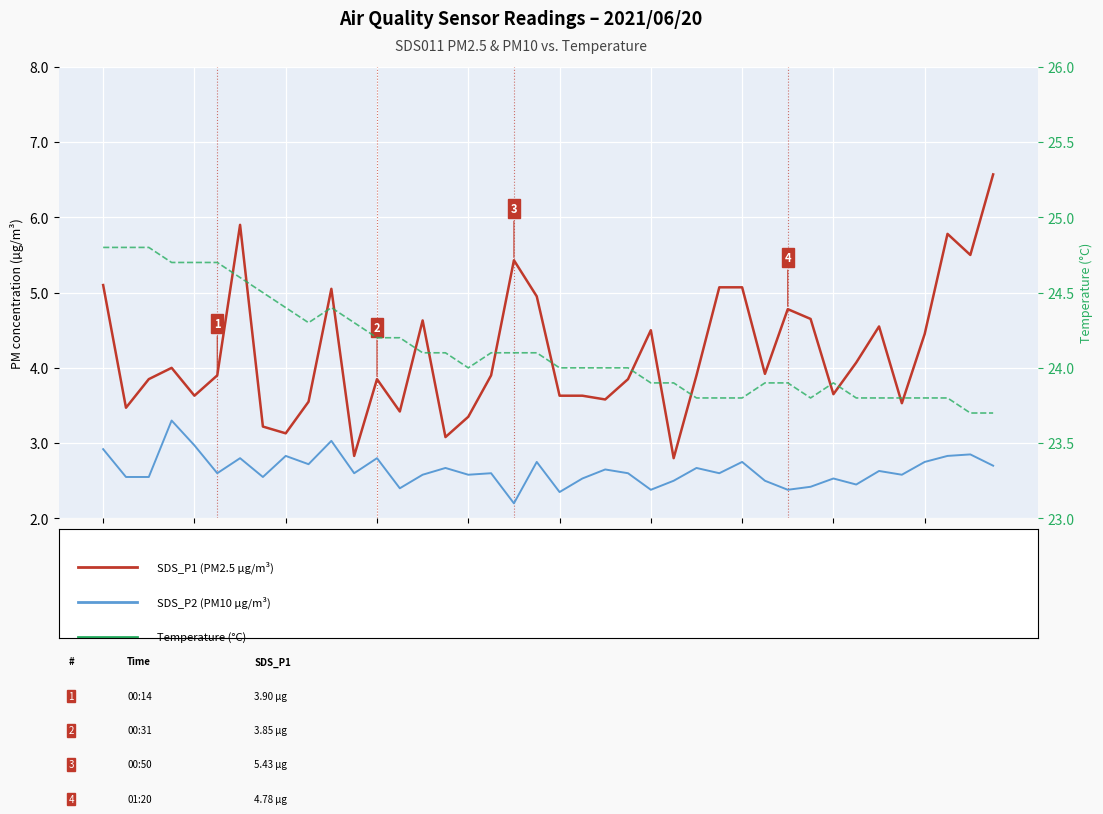

How many lines are shown in the chart?

3